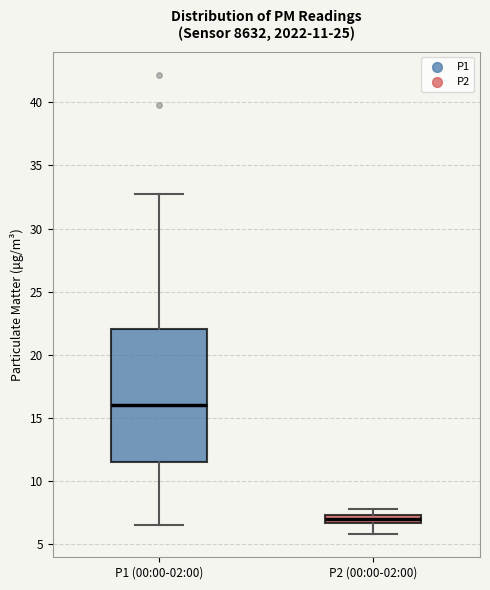

Which box is the tallest, from its lower edge to its upper edge?

P1 (00:00-02:00)